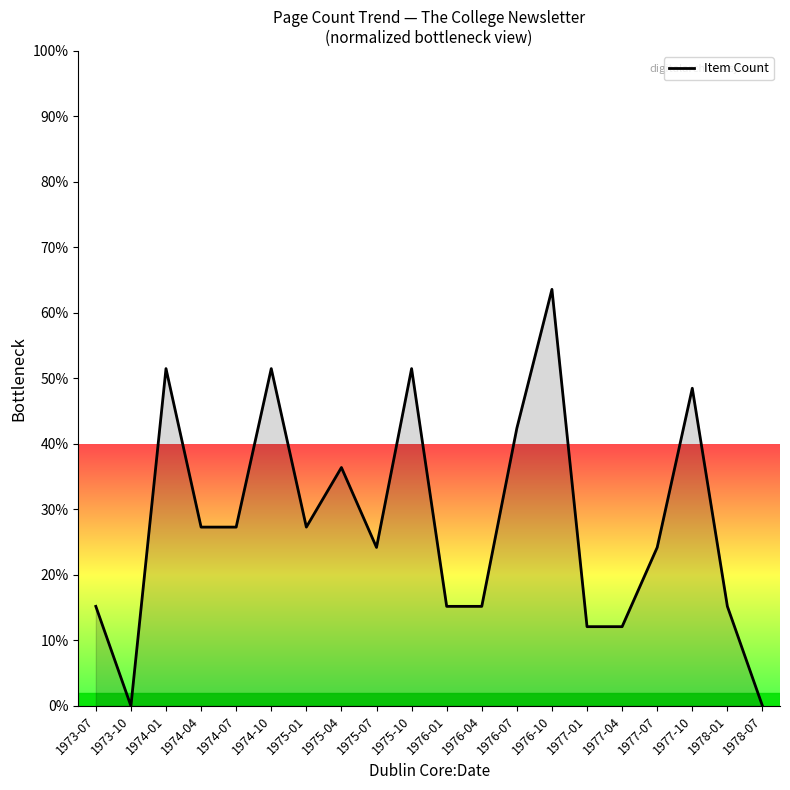

What is the change in value from 1975-01 to 1977-07?

-3.1